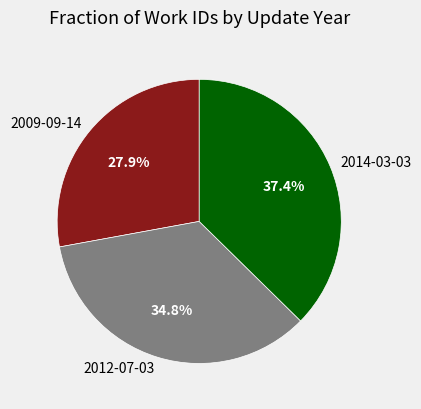

How many segments does this pie chart have?

3